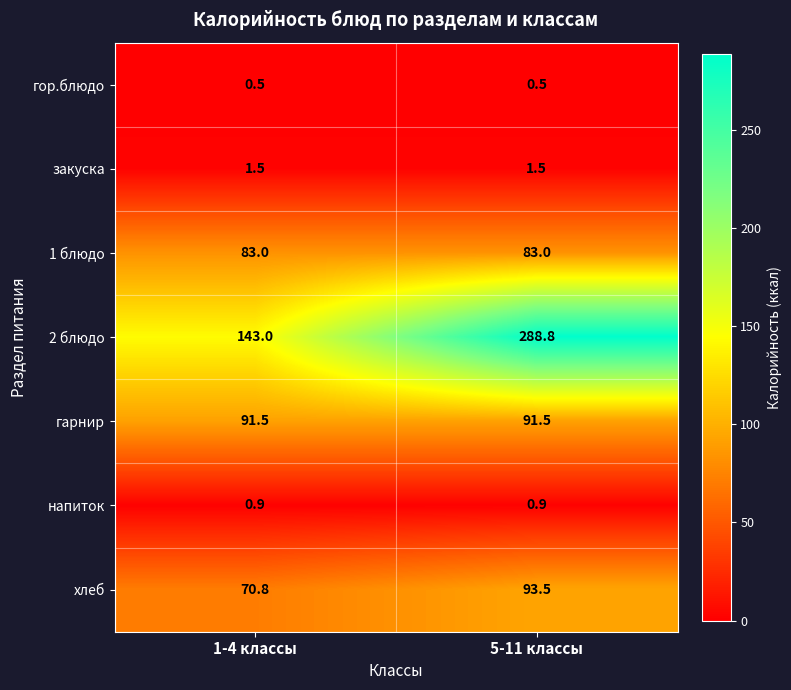

How many categories are shown in the chart?

2